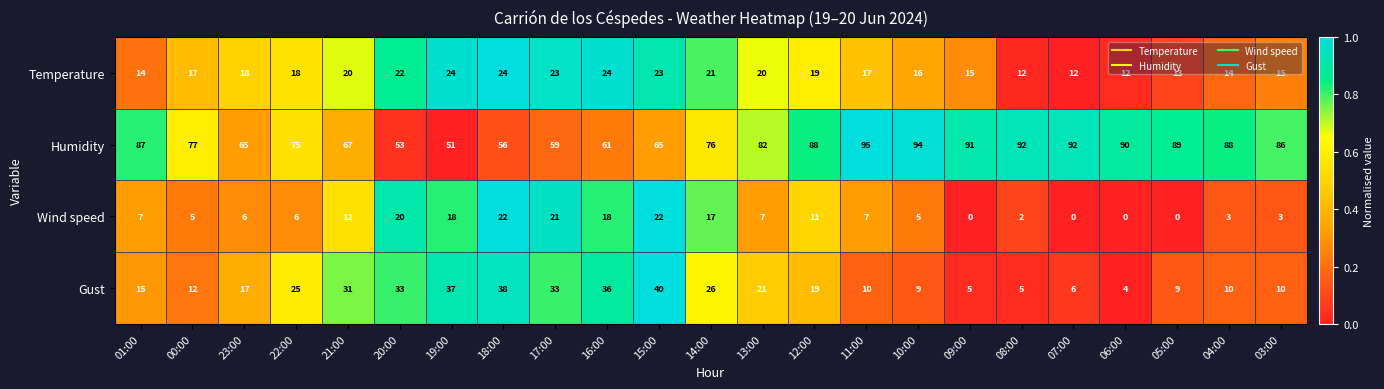

The Gust series shows 31 at 21:00. True or false?

True